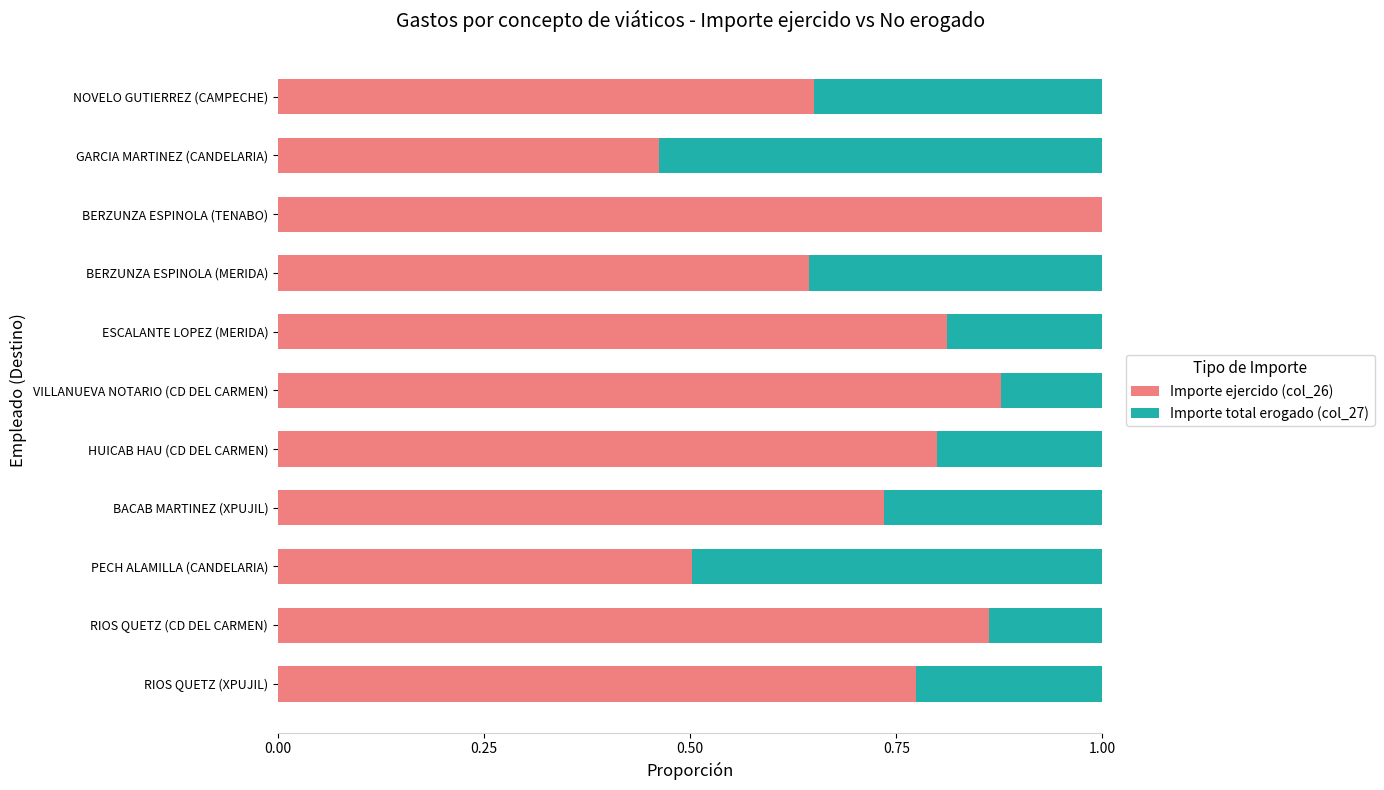

Count the Importe ejercido (col_26) values in the range 0 to 1.

11